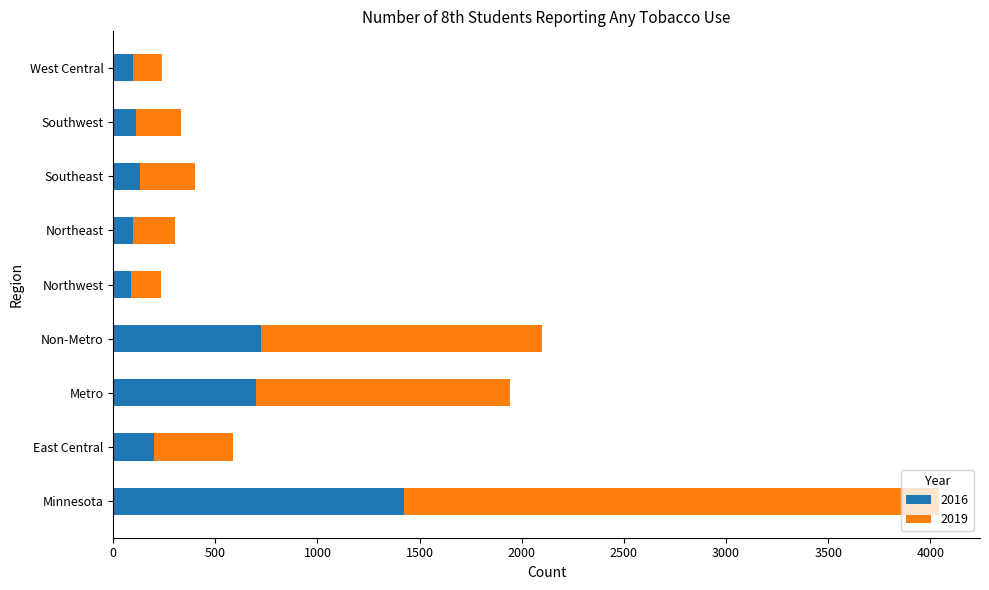

What is the maximum value for 2016?

1422